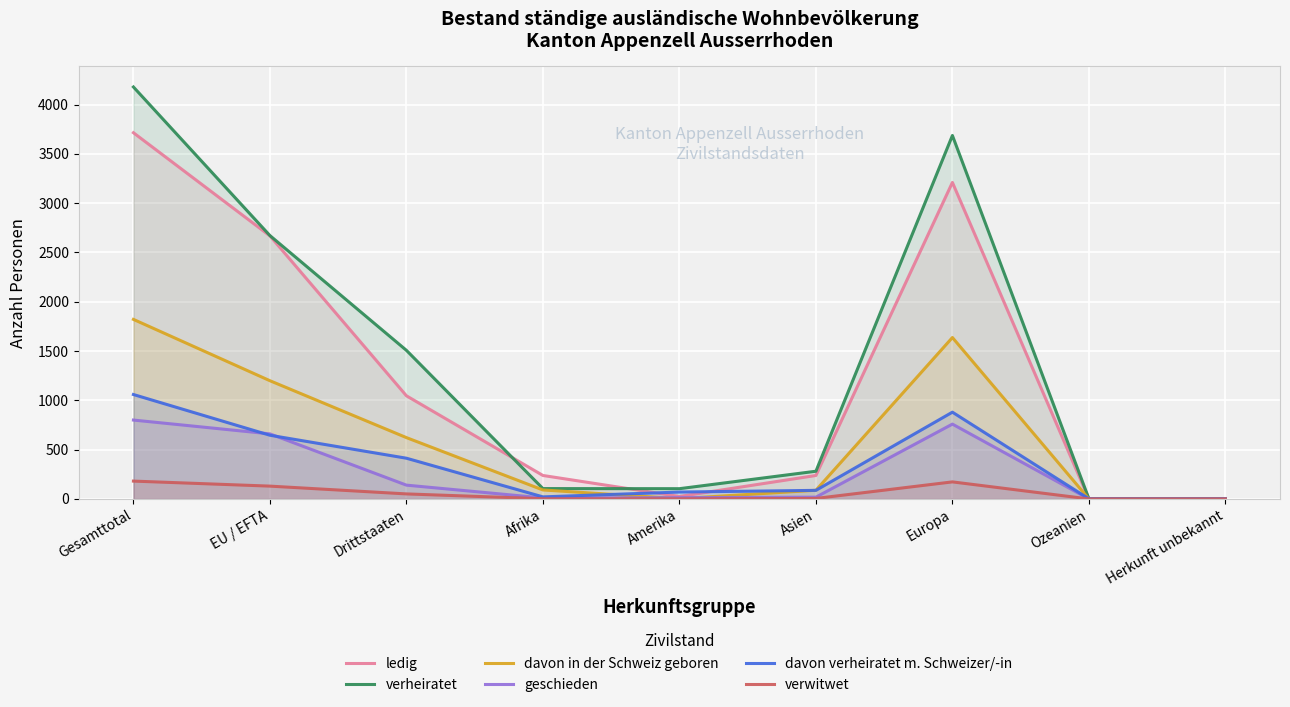

Does the chart display data point markers on the line(s)?

No